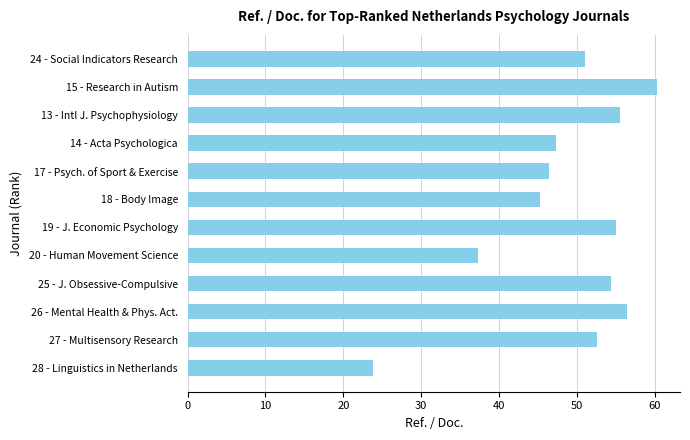

True or false: the data shows 54.4 at 25 - J. Obsessive-Compulsive.

True